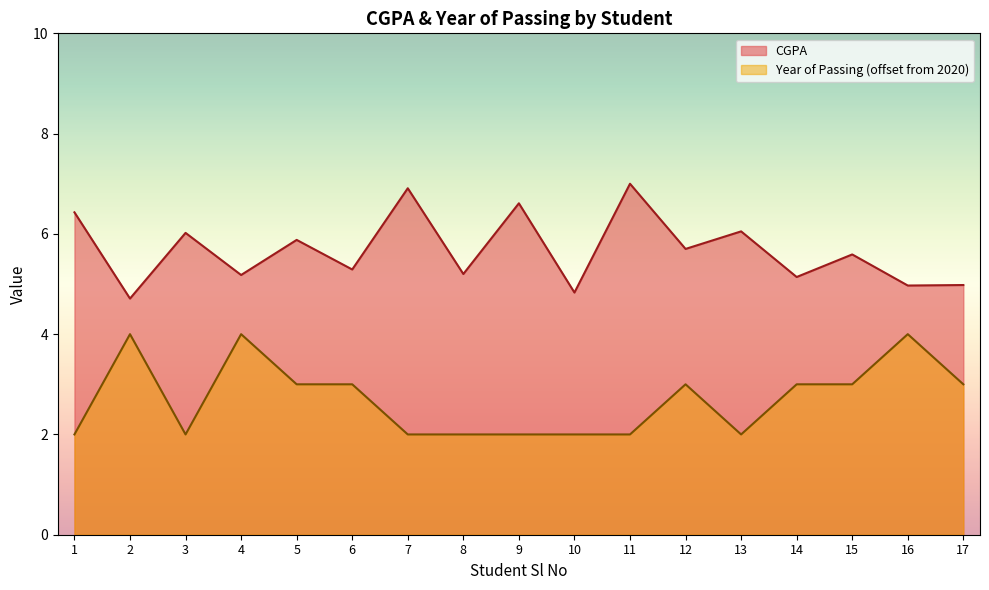

Reading left to right, transcribe all the data shown in this chart.

CGPA: 6.4	4.7	6.0	5.2	5.9	5.3	6.9	5.2	6.6	4.8	7.0	5.7	6.0	5.1	5.6	5.0	5.0
Year of Passing: 2.0	4.0	2.0	4.0	3.0	3.0	2.0	2.0	2.0	2.0	2.0	3.0	2.0	3.0	3.0	4.0	3.0